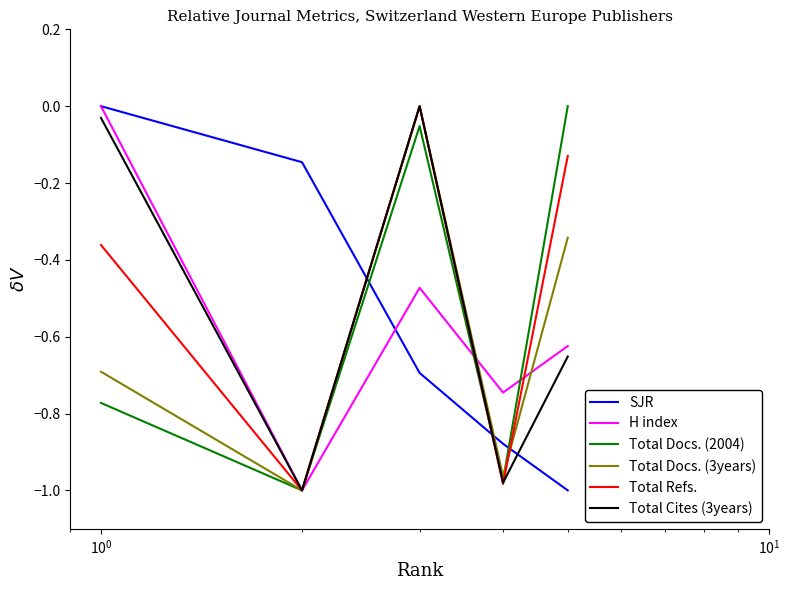

True or false: Total Docs. (3years) and SJR cross at least once.

True